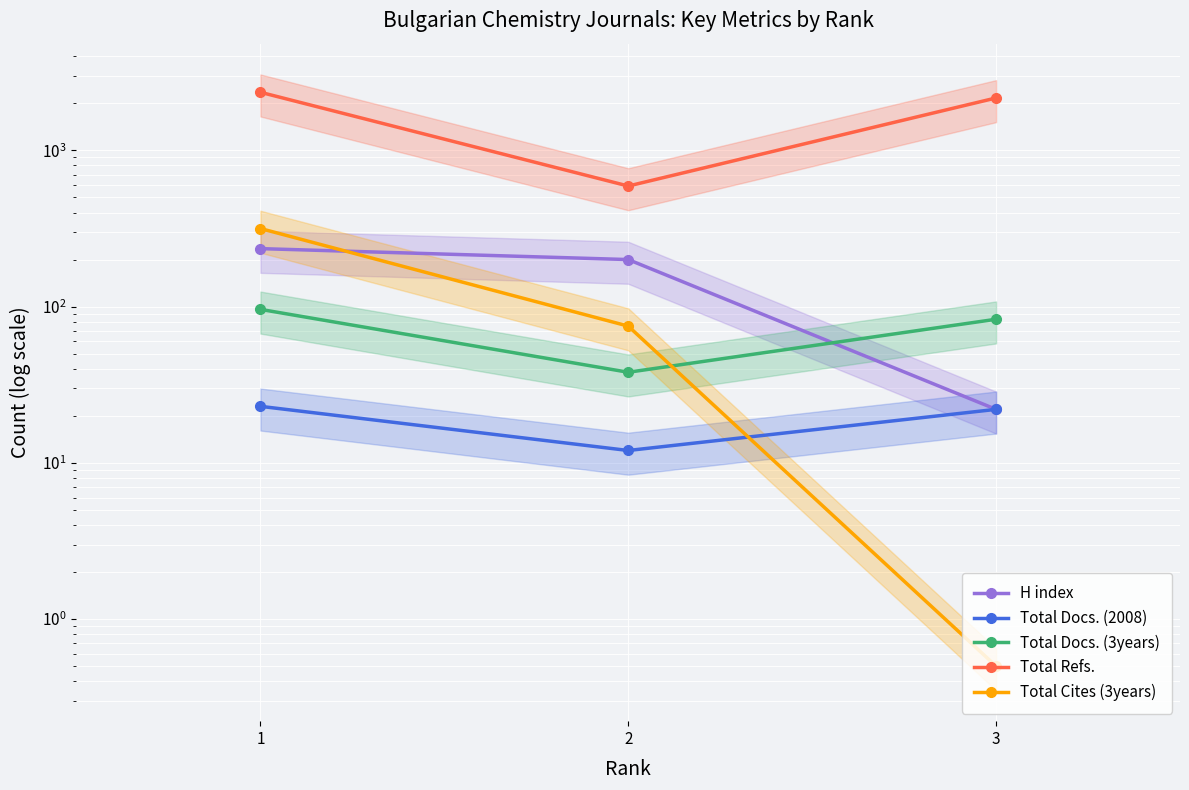

What is the highest value of the Total Cites (3years) series?

316.0